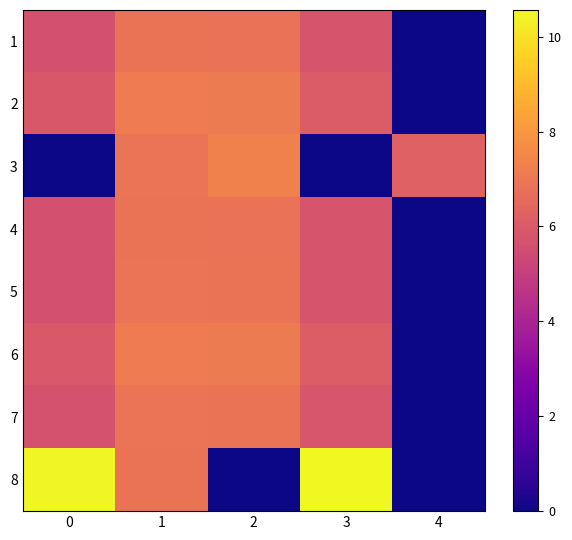

Reading left to right, list all the values displayed in this chart.

1: 0=5.7	1=6.9	2=6.8	3=5.8	4=0.0
2: 0=5.9	1=7.2	2=7.1	3=6.1	4=0.0
3: 0=0.0	1=6.9	2=7.3	3=0.0	4=6.2
4: 0=5.7	1=6.9	2=6.8	3=5.8	4=0.0
5: 0=5.7	1=6.9	2=6.9	3=5.8	4=0.0
6: 0=6.0	1=7.2	2=7.1	3=6.1	4=0.0
7: 0=5.7	1=6.9	2=6.9	3=5.8	4=0.0
8: 0=10.5	1=6.9	2=0.0	3=10.6	4=0.0